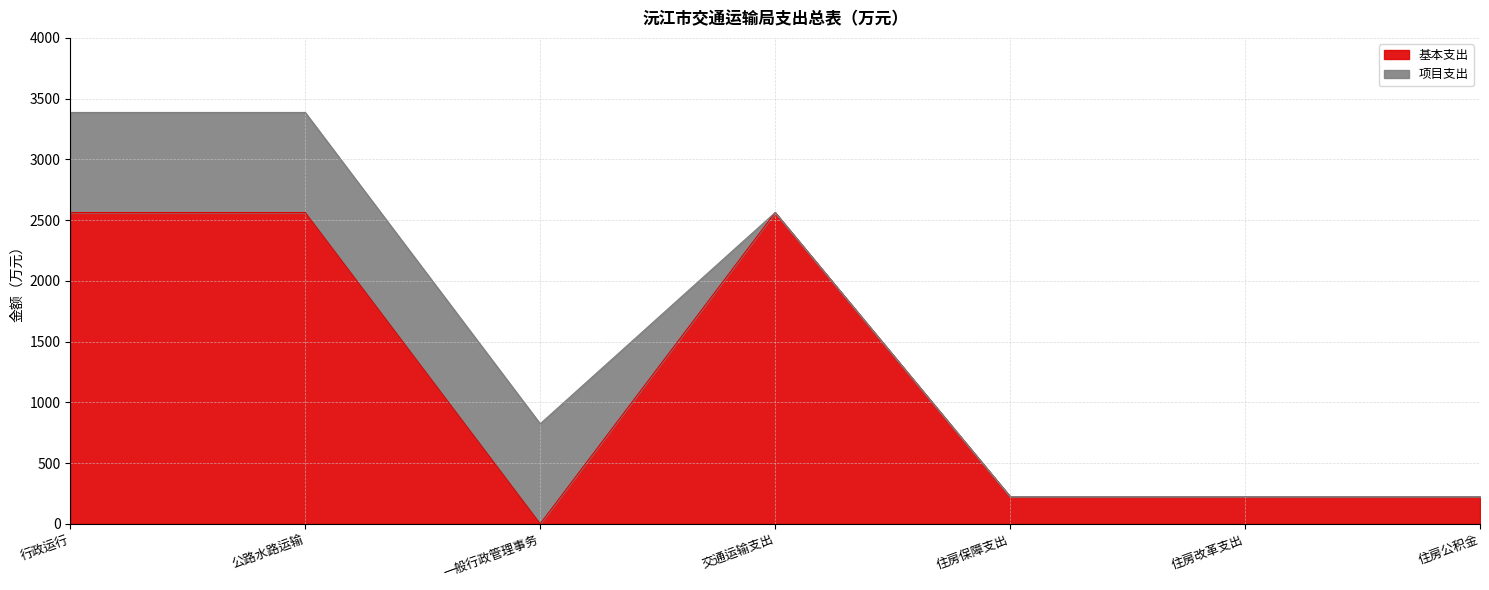

Count the number of values greater than 224.

6